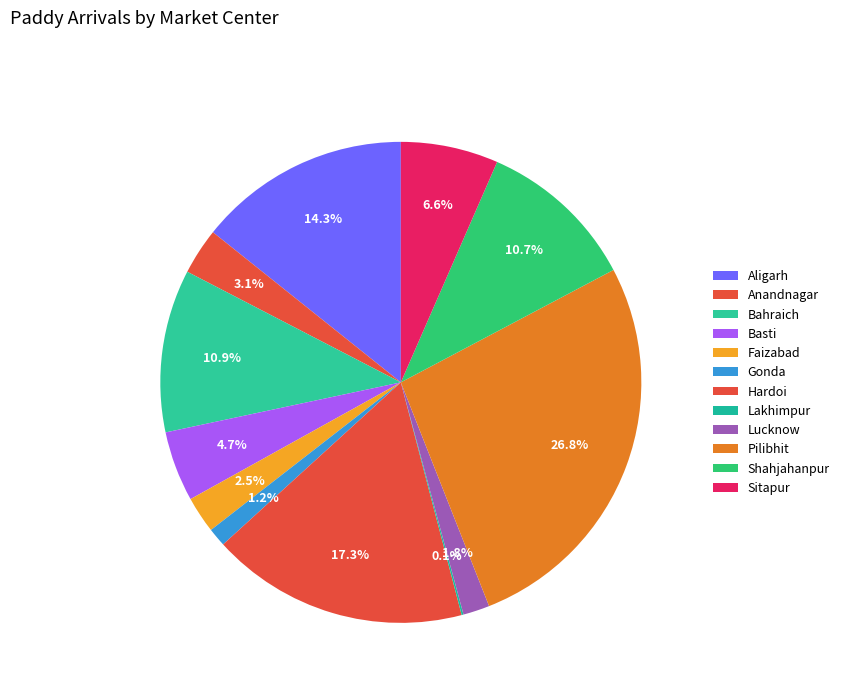

What percentage is the Pilibhit slice, to the nearest percent?

27%